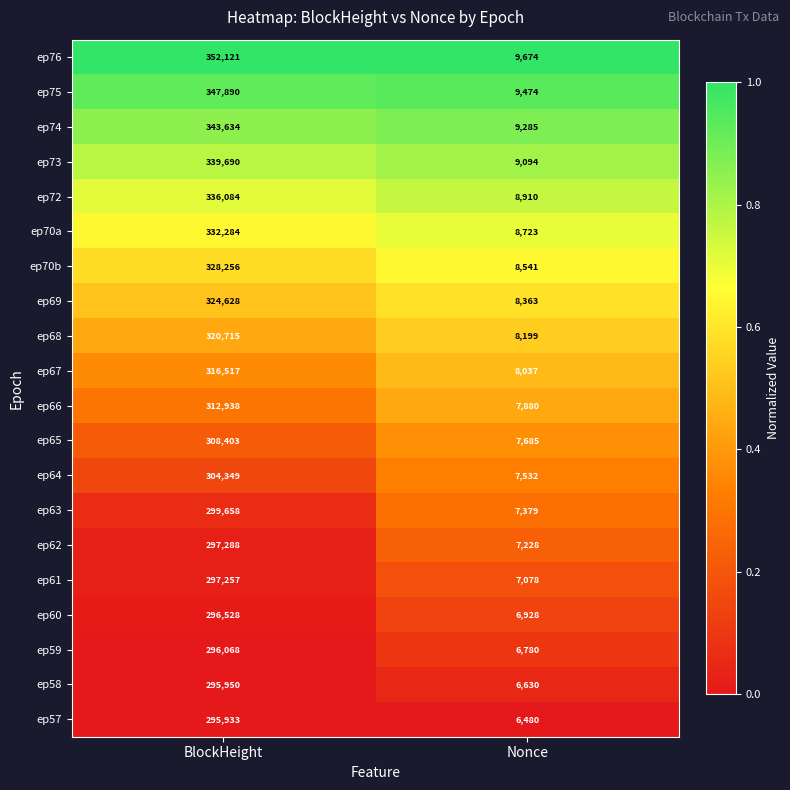

What is the total value across all series at BlockHeight?

6346191